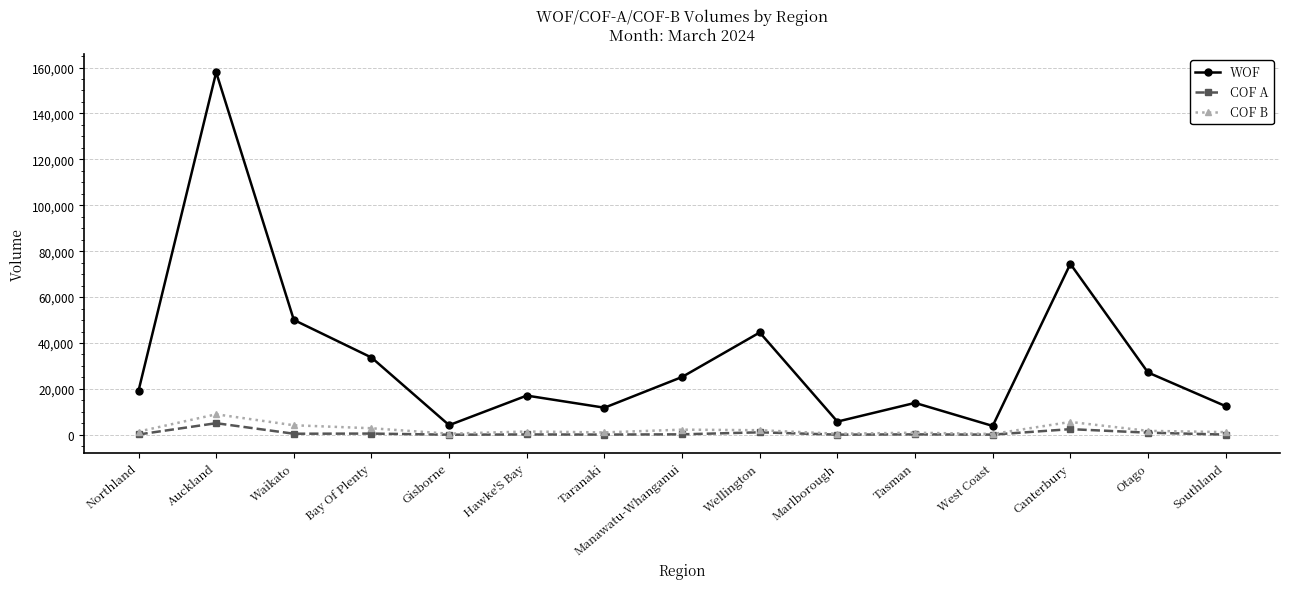

True or false: COF B and WOF cross at least once.

False